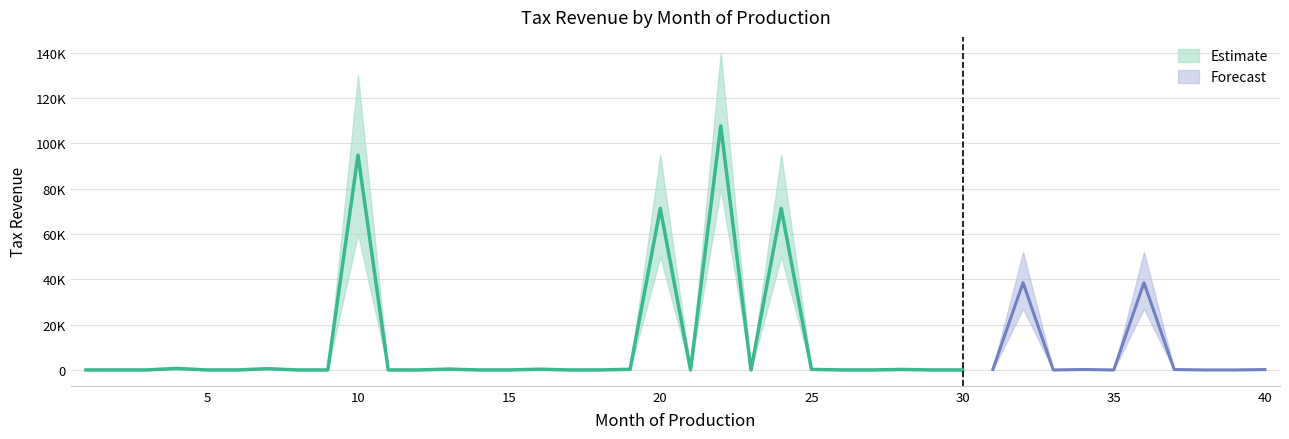

Is the value of Oil_Colorado_upper at 37 greater than the value of Oil_Colorado at 20?

No